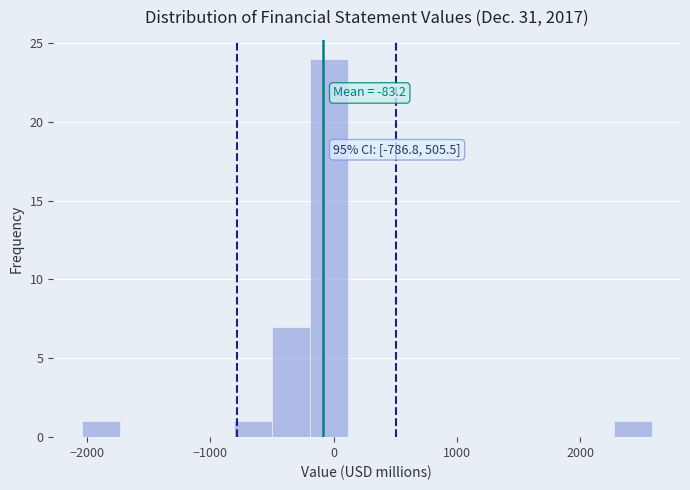

Around what value on the x-axis is the tallest bar? Give the approximate position of its centre, as read against the axis.

0